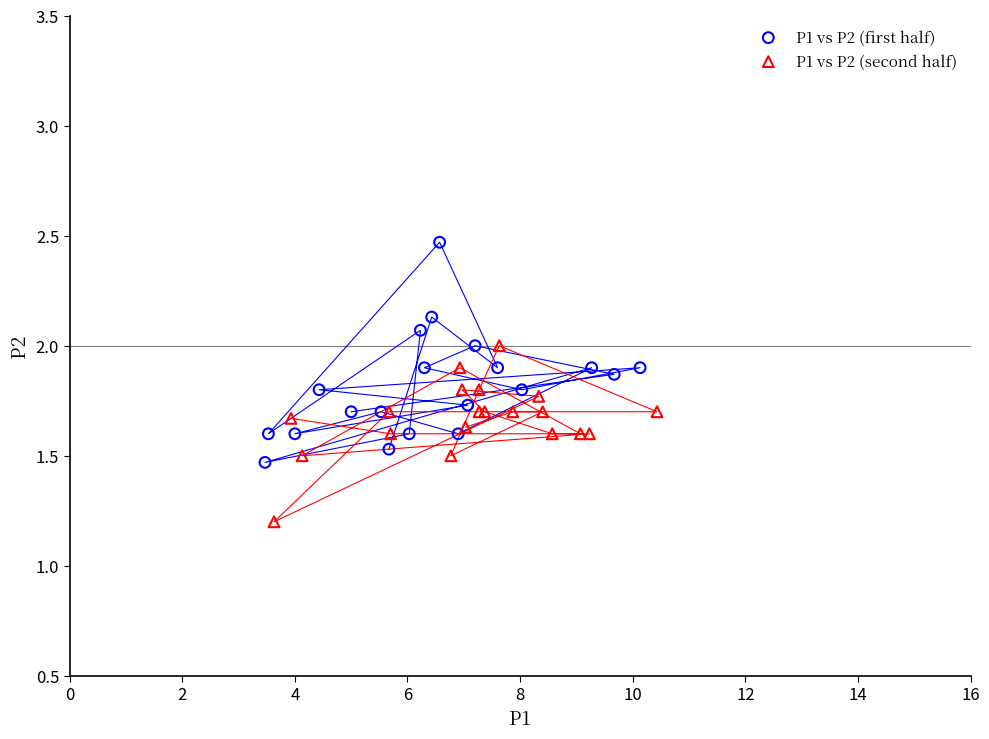

Which series reaches the minimum Y coordinate?

P1 vs P2 (second half)